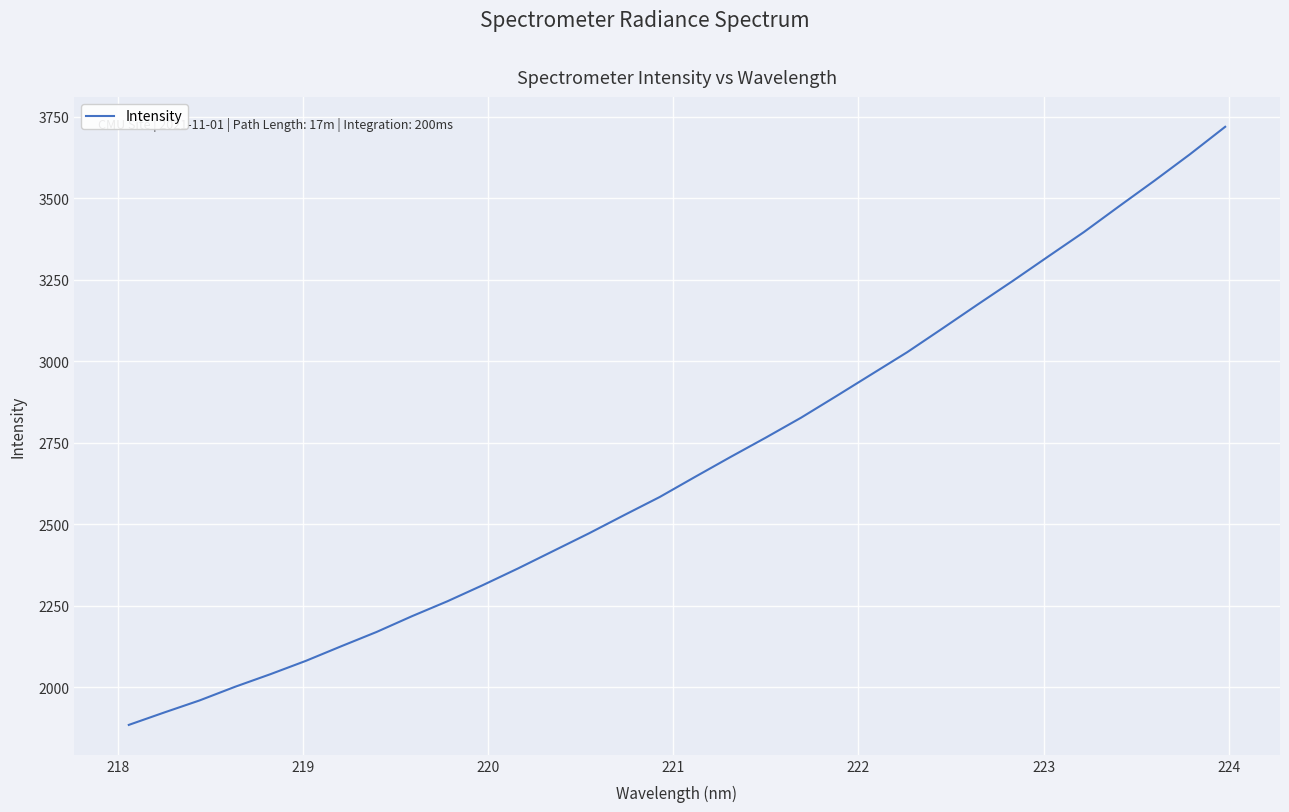

What is the greatest value displayed?

3719.7